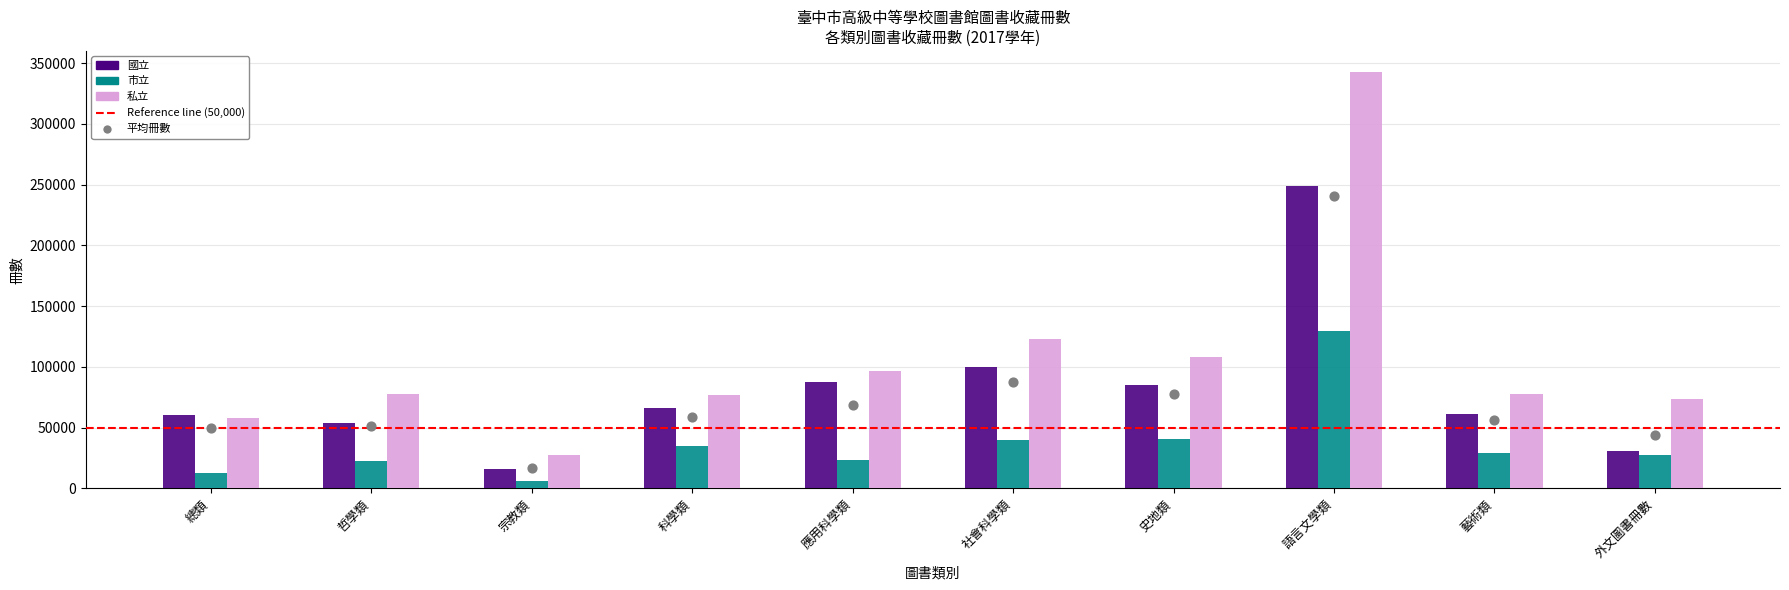

Which series has the largest total across all categories?

私立